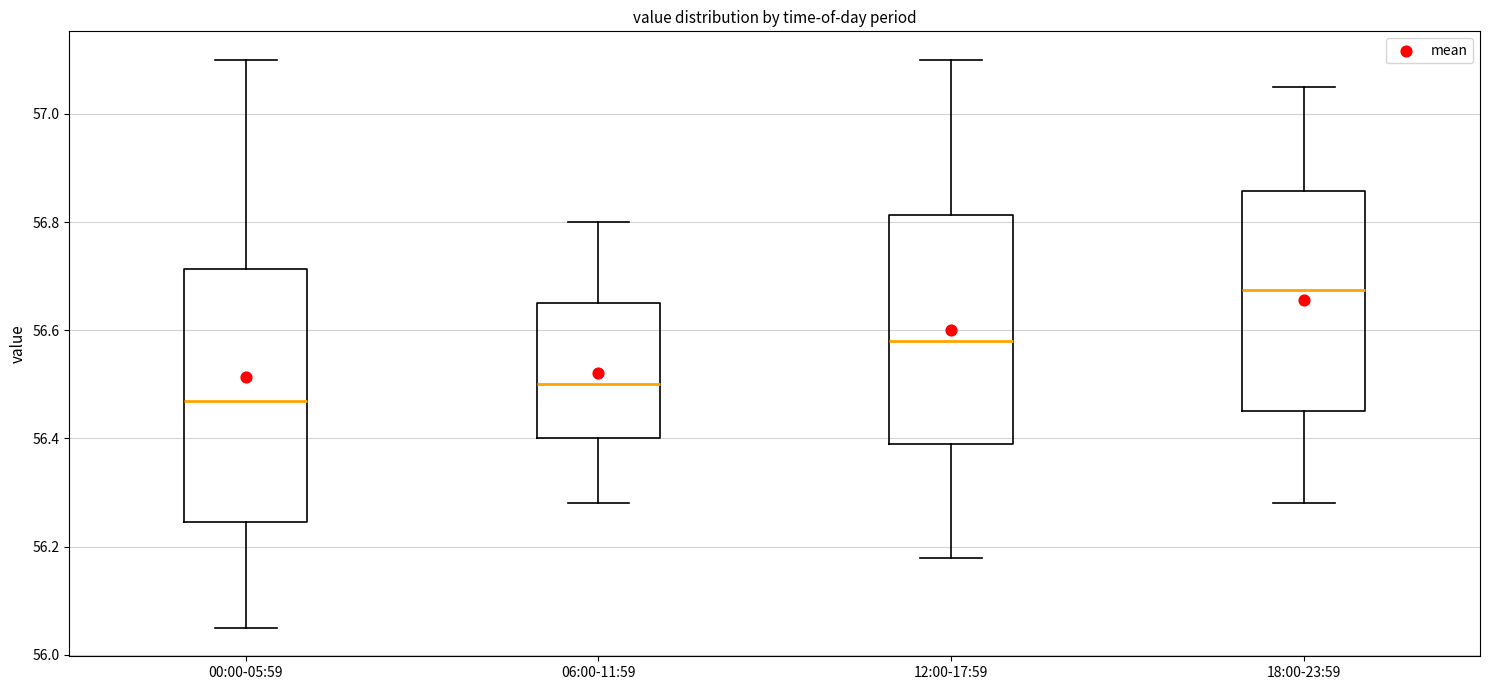

Which box has the lowest median line?

00:00-05:59